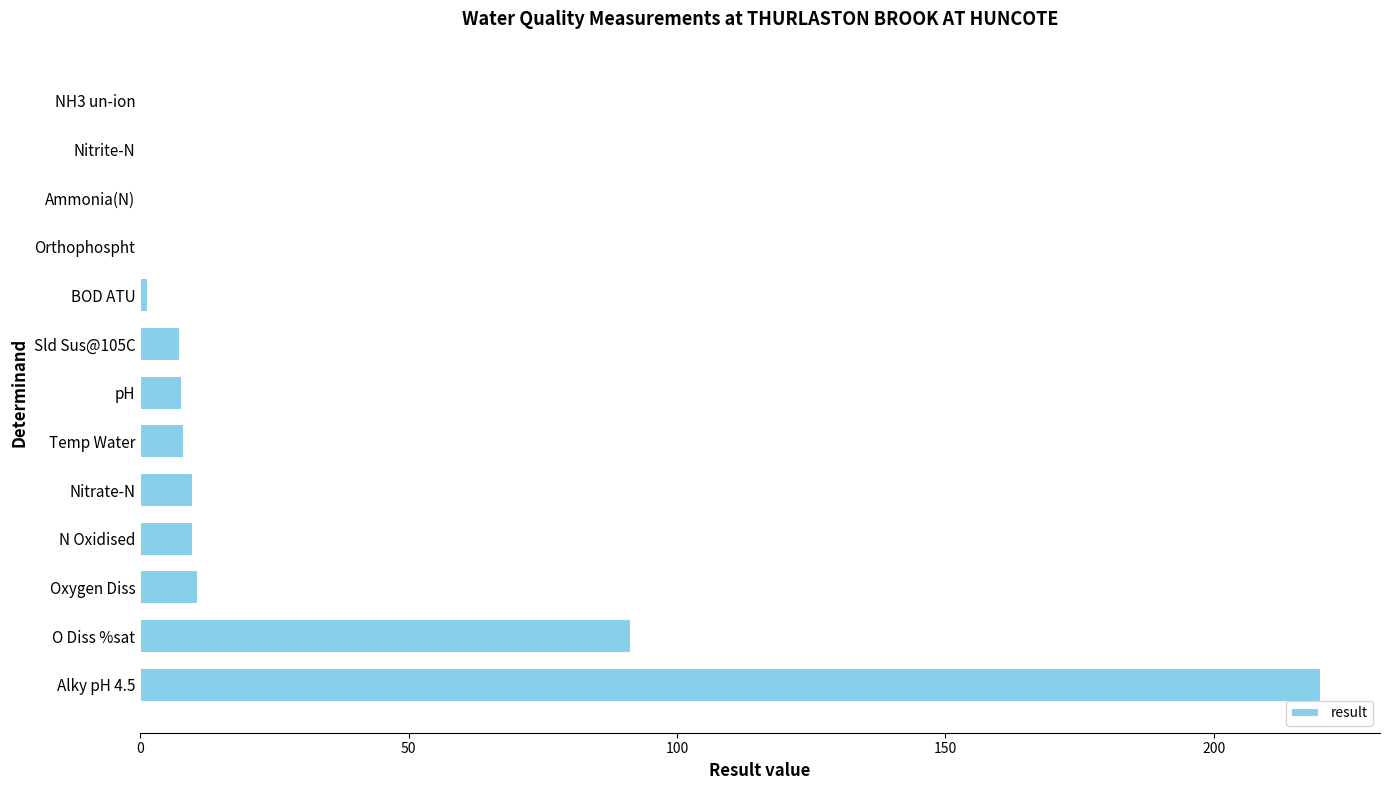

The chart shows a value of 17.8 at Oxygen Diss. True or false?

False